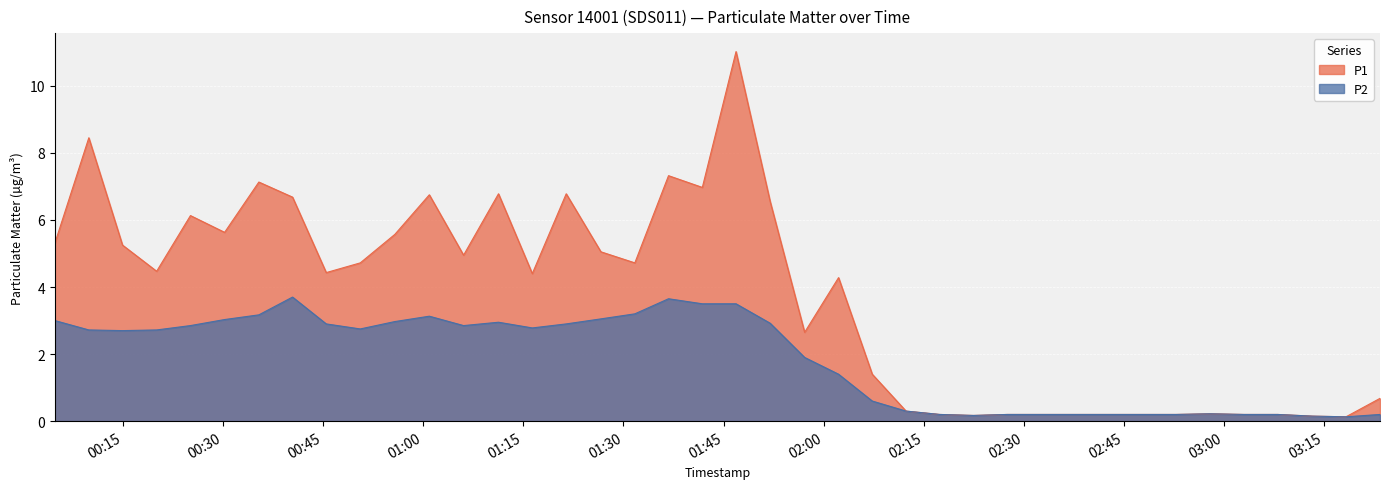

What is the difference between the P1 values at 2023-10-08T02:32:35 and 2023-10-08T01:46:52?

10.8